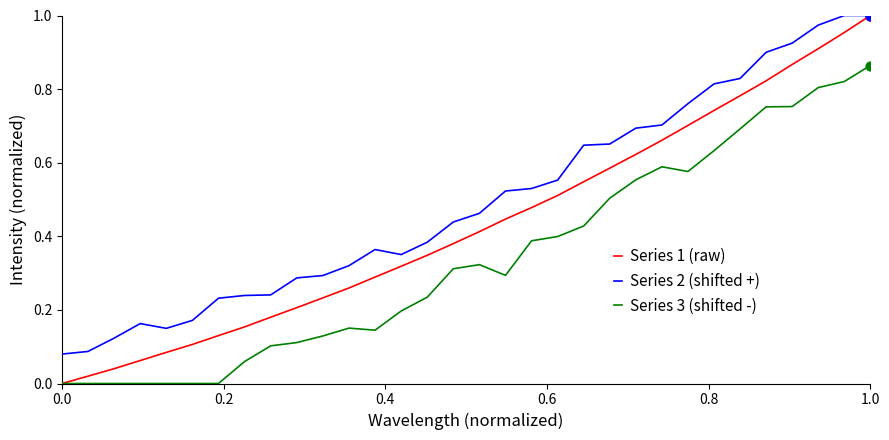

Which series has the widest spread of values?

Series 1 (raw)